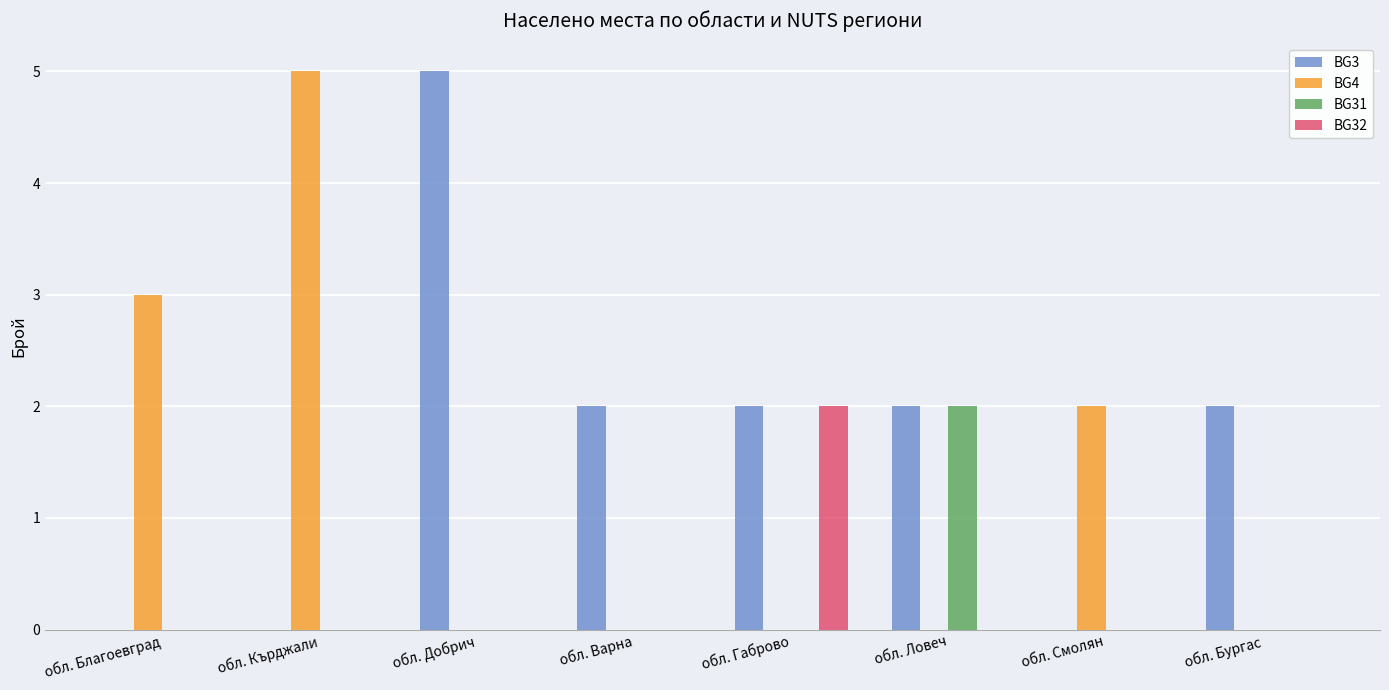

What are all the series names shown in the legend?

BG3, BG4, BG31, BG32